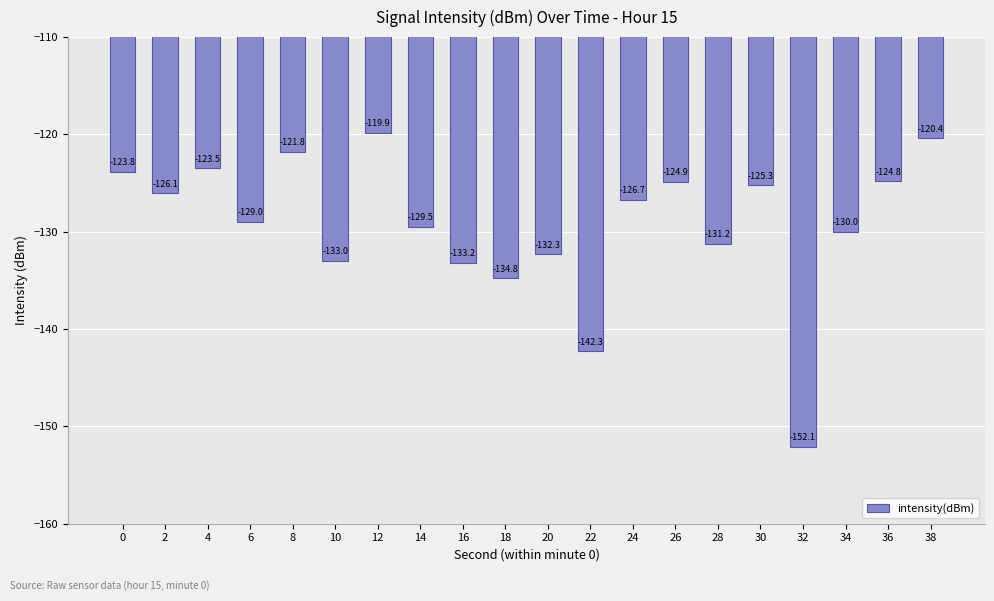

Reading right to left, transcribe all the data shown in this chart.

38=-120.4	36=-124.8	34=-130.0	32=-152.1	30=-125.3	28=-131.2	26=-124.9	24=-126.7	22=-142.3	20=-132.3	18=-134.8	16=-133.2	14=-129.5	12=-119.9	10=-133.0	8=-121.8	6=-129.0	4=-123.5	2=-126.1	0=-123.8